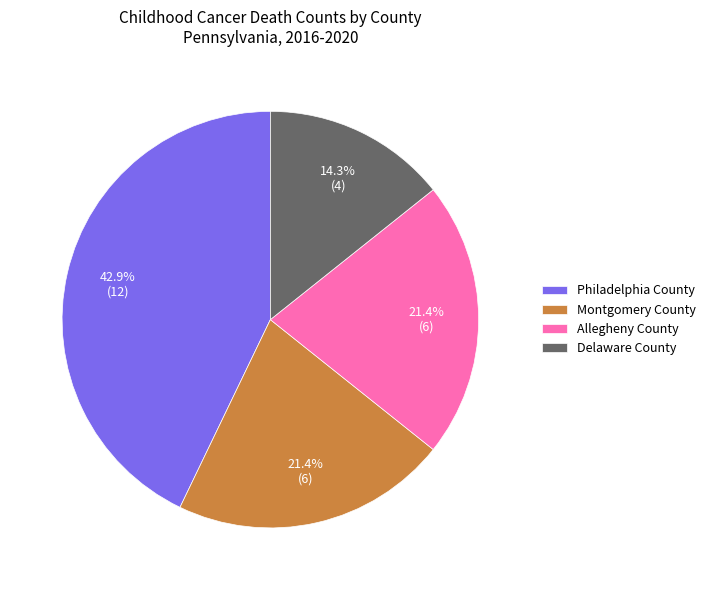

Approximately how many times larger is the value at Philadelphia County compared to Allegheny County?

2.0